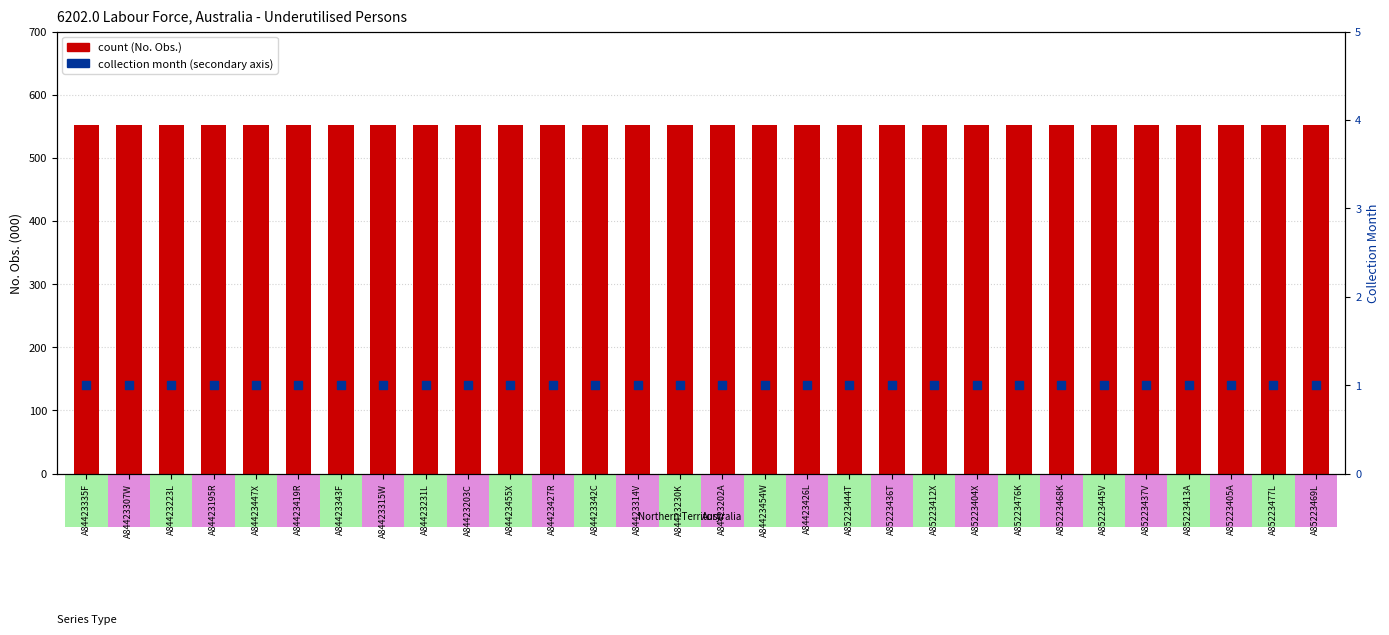

What is the total value across all series at A84423230K?

553